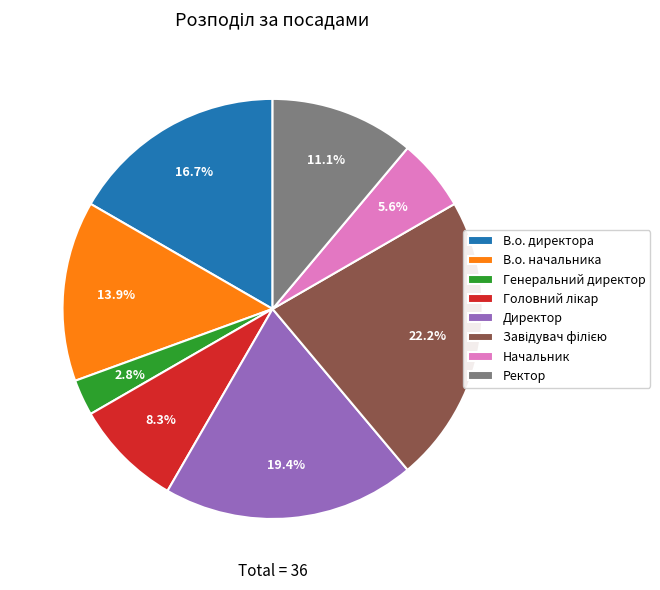

Is there a majority slice in this chart?

No